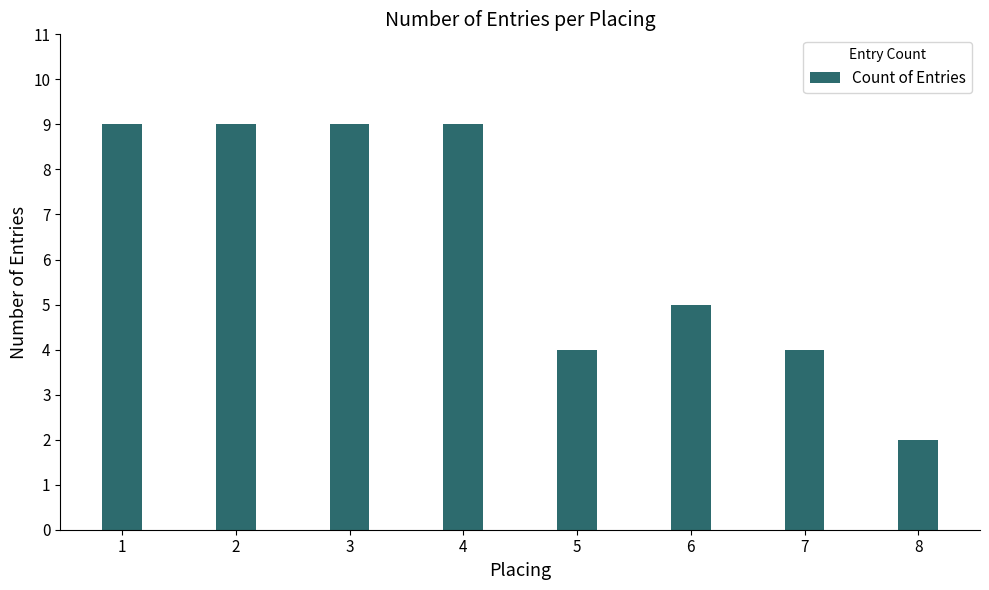

What is the average value?

6